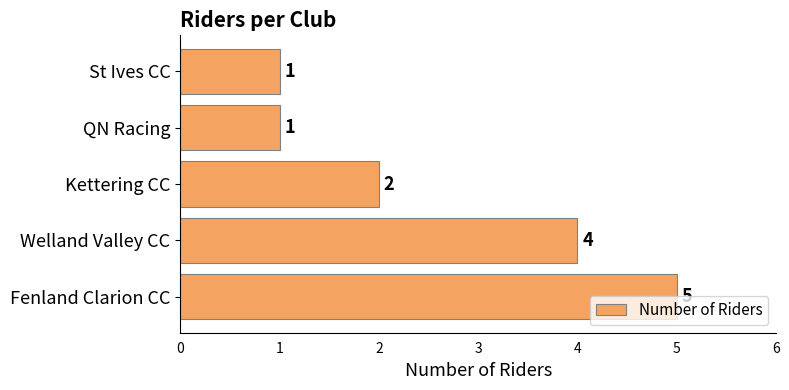

What is the difference between the maximum and minimum values?

4